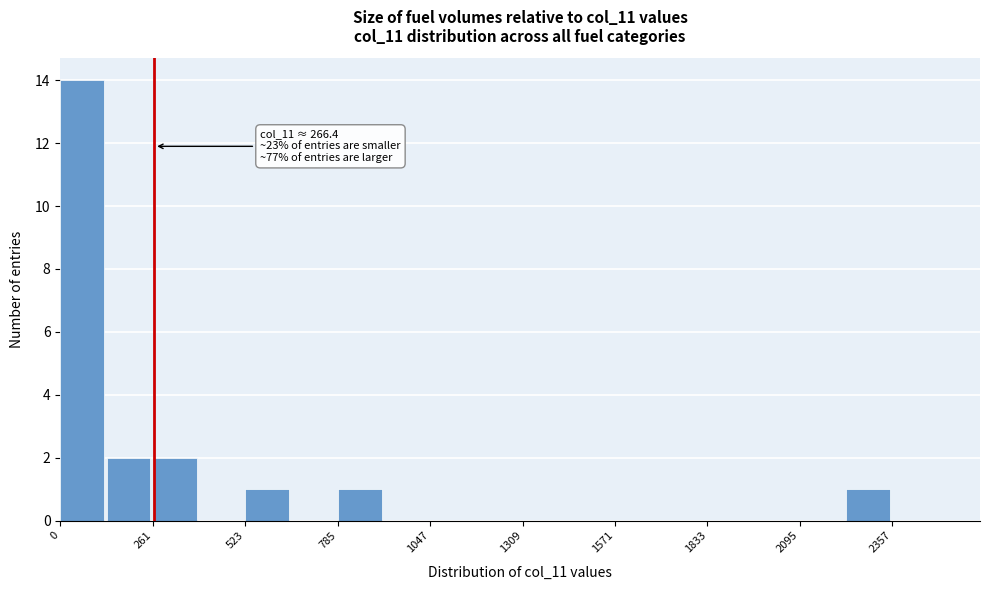

Around what value on the x-axis is the tallest bar? Give the approximate position of its centre, as read against the axis.

50